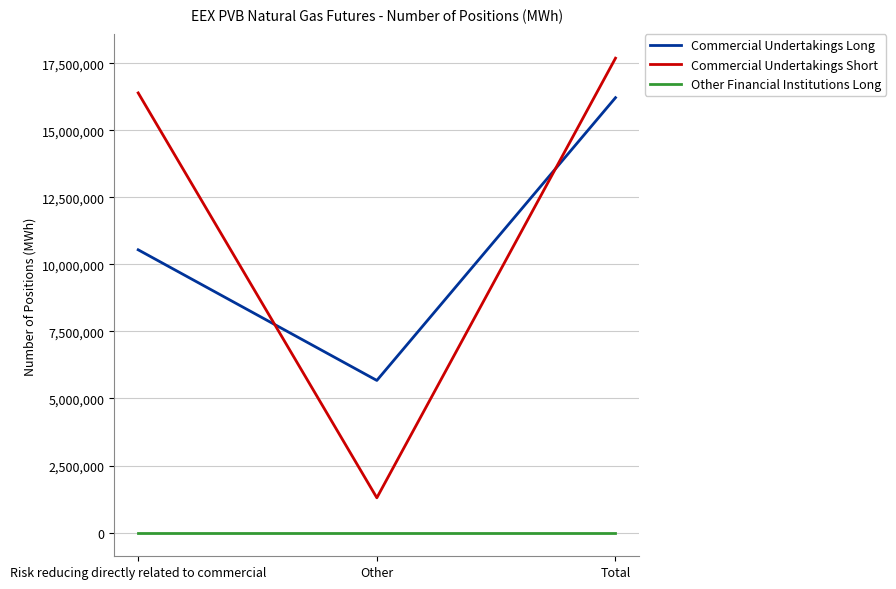

At which label does Commercial Undertakings Long reach its minimum?

Other